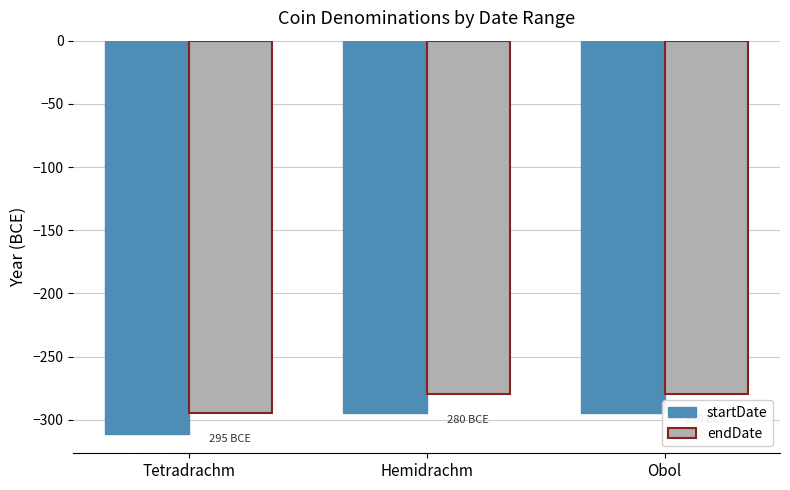

How many groups of bars are there?

3